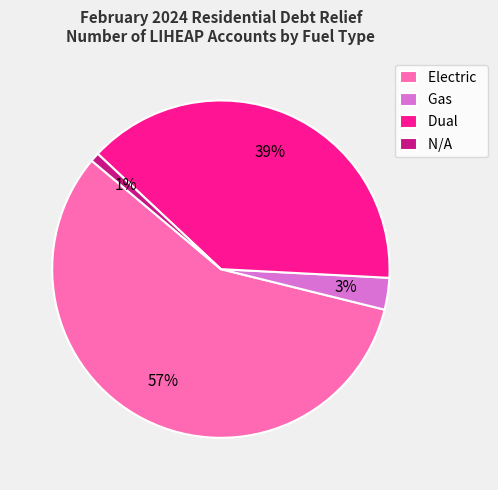

Does N/A represent more than half of the total?

No